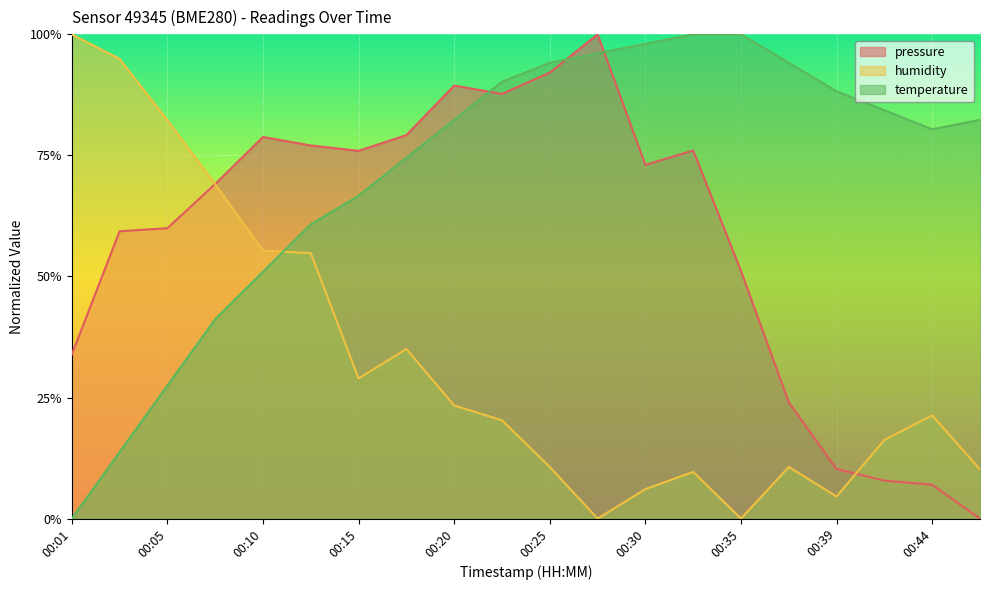

True or false: humidity and pressure cross at least once.

True